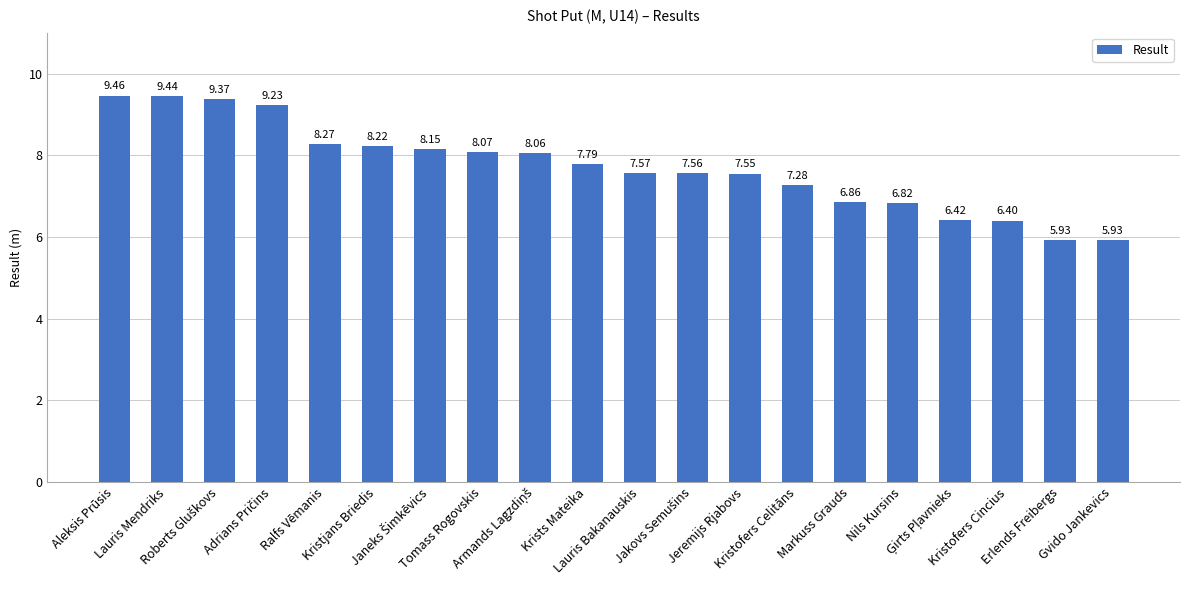

What is the difference between the second highest and minimum values?

3.5